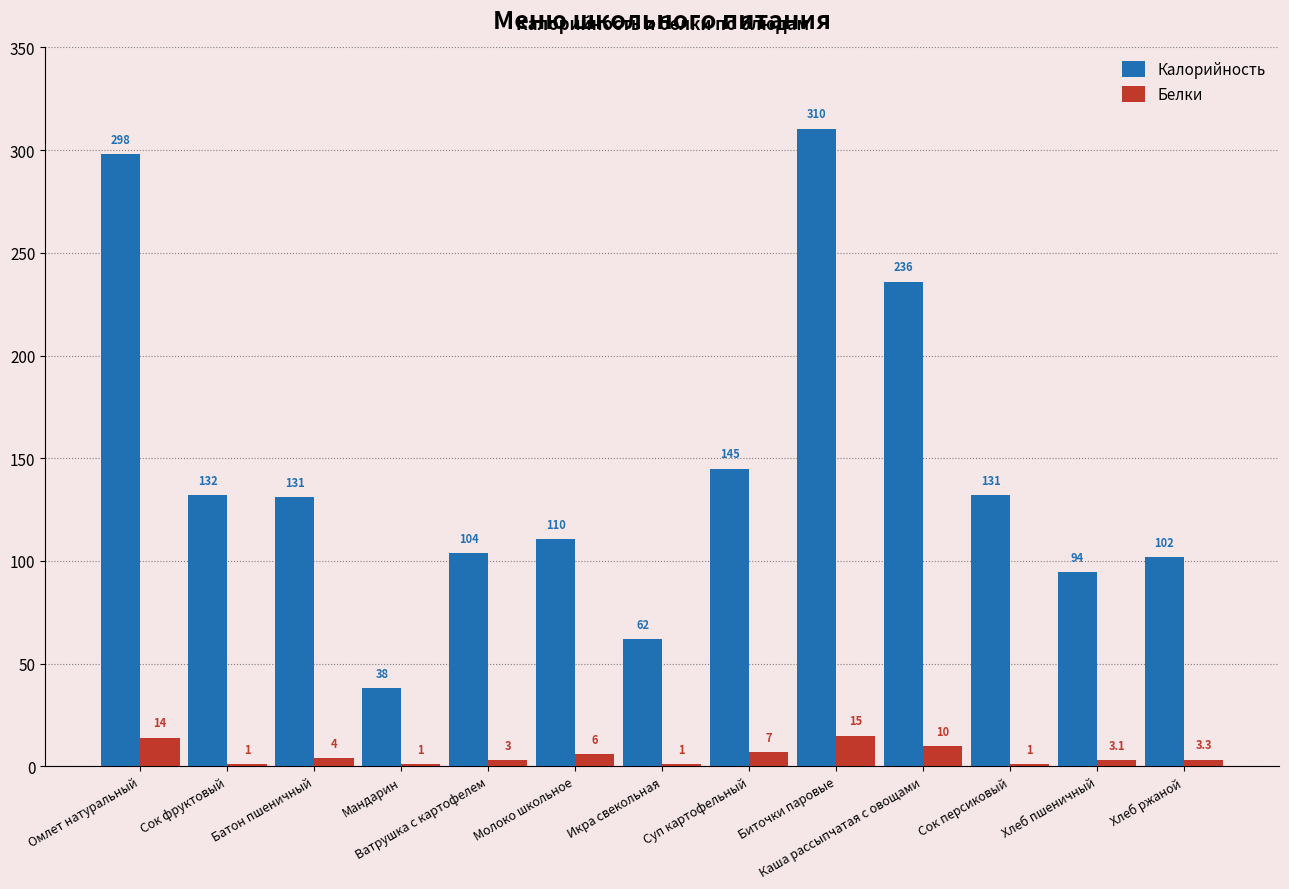

What is the maximum value for Белки?

15.0